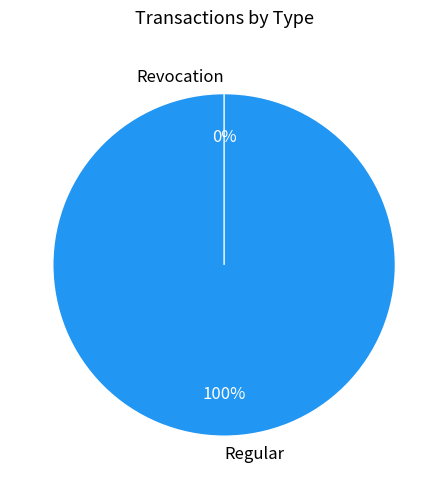

How many slices are in this pie chart?

2